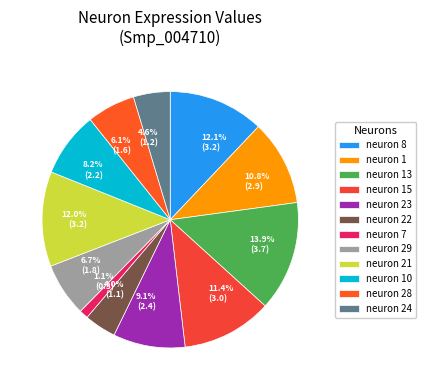

Is it true that neuron 1 is 16% of the pie?

False